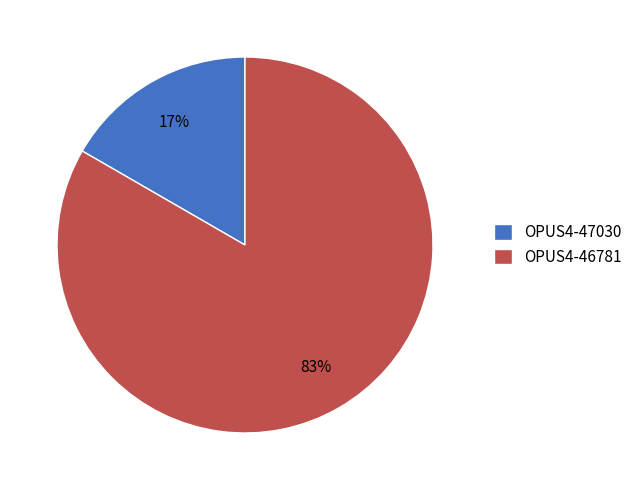

Rank the categories by value from lowest to highest.

OPUS4-47030, OPUS4-46781